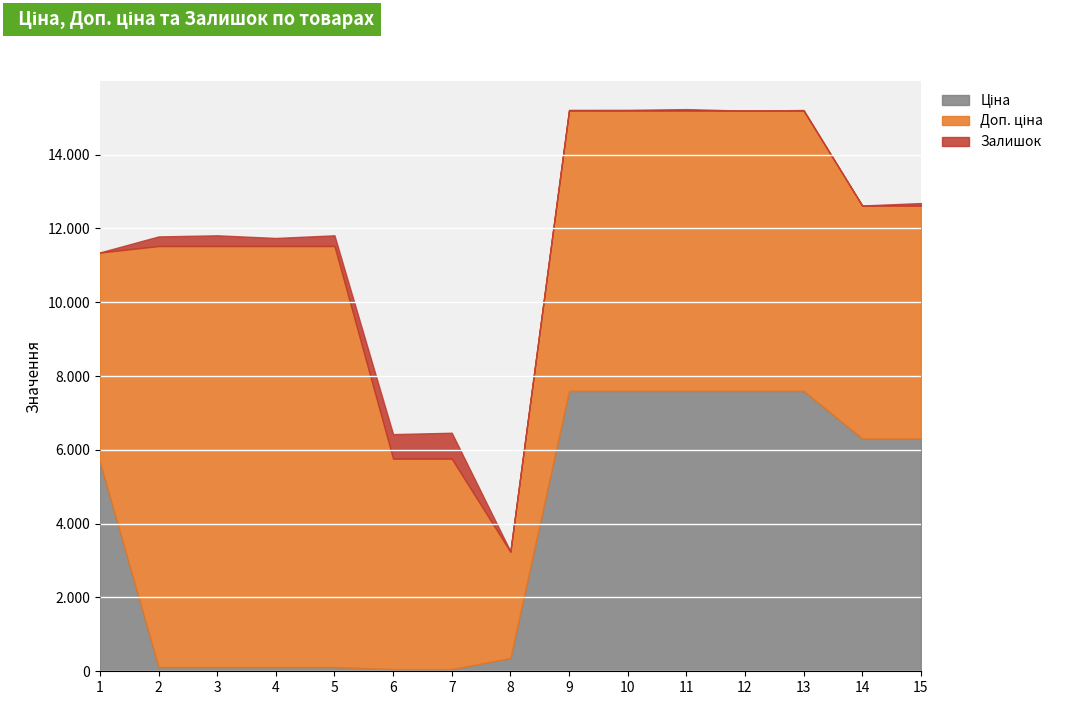

Between which two adjacent categories do Ціна and Залишок first intersect?

1 and 2